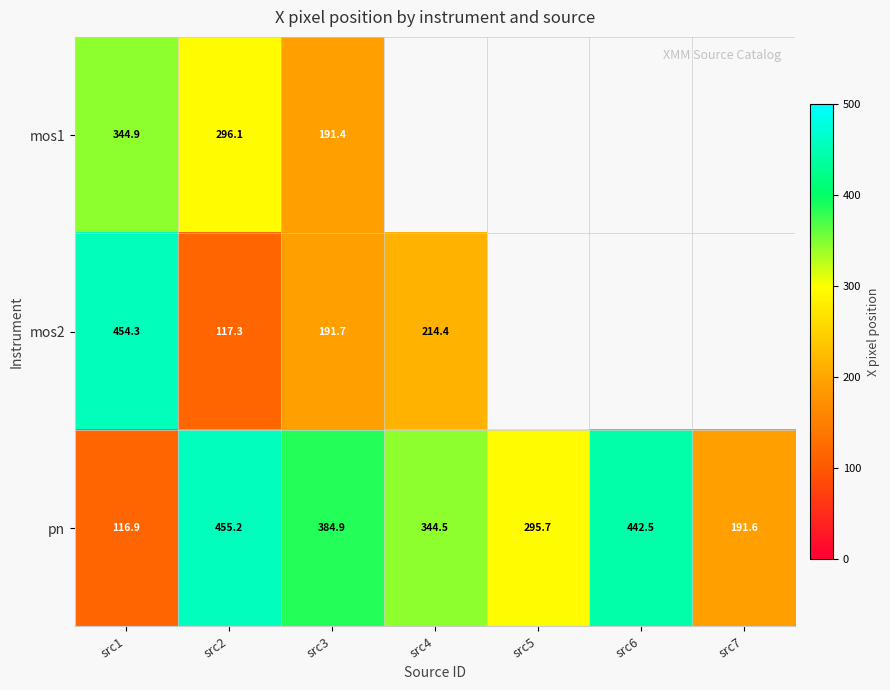

Is the value of mos2 at src2 greater than the value of pn at src7?

No